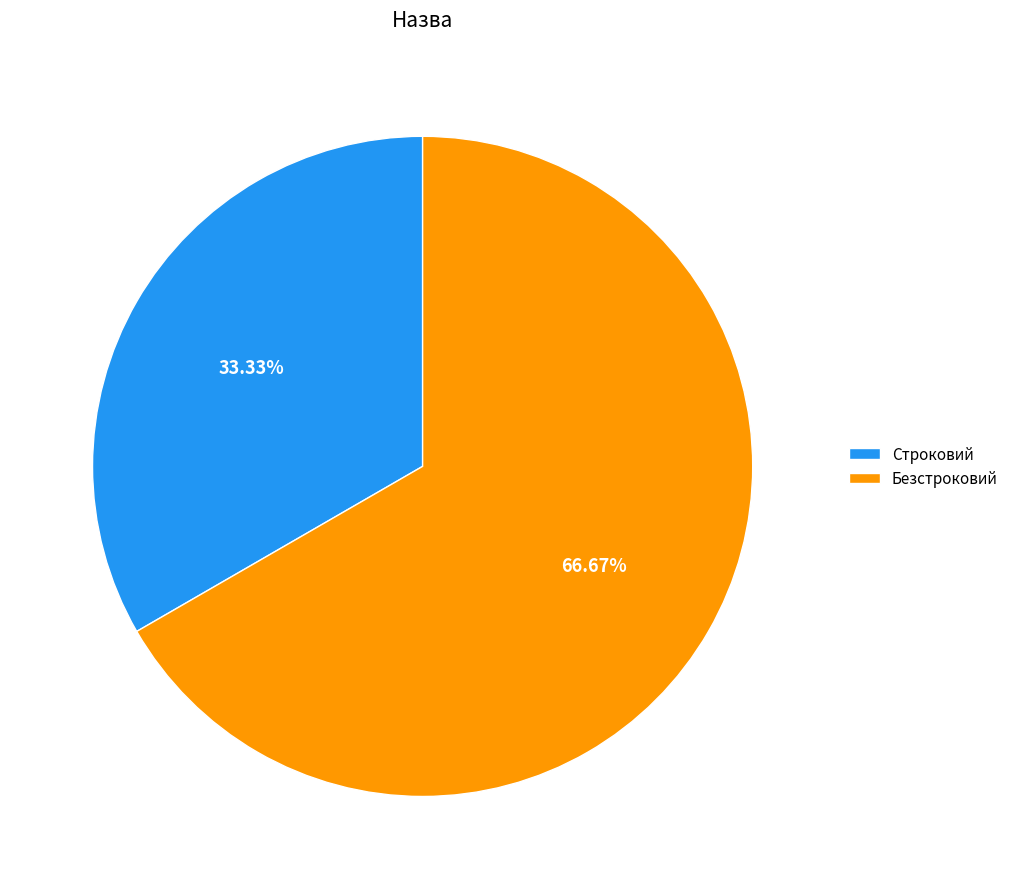

Is it true that Безстроковий is 67% of the pie?

True